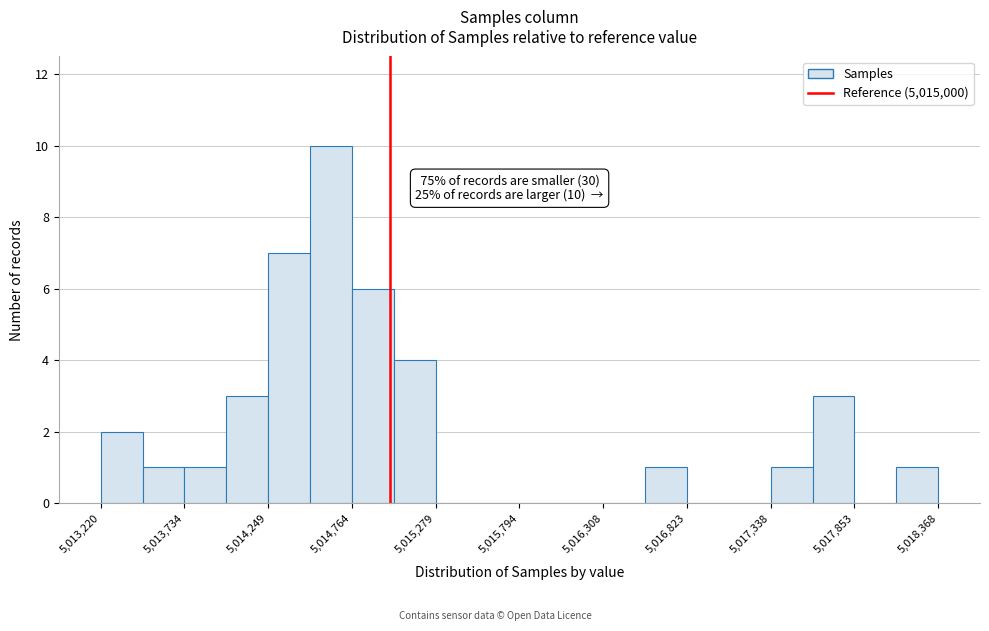

Around what value on the x-axis is the tallest bar? Give the approximate position of its centre, as read against the axis.

5014600